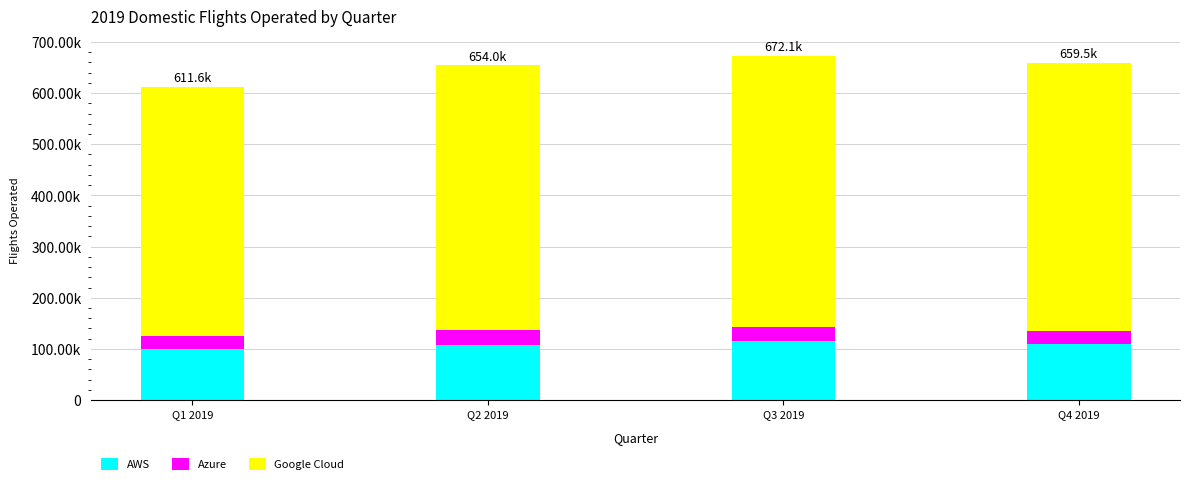

Is it true that AWS equals 108441 at Q2 2019?

True